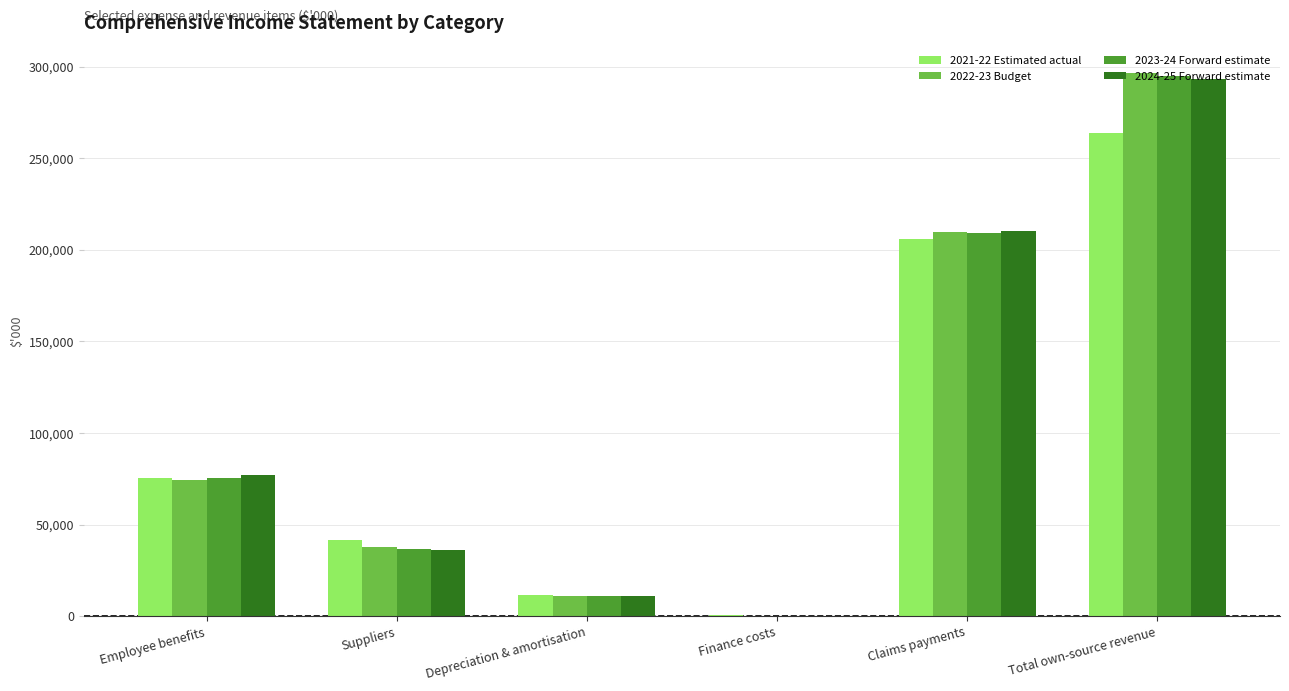

What is the total value across all series at Employee benefits?

301777